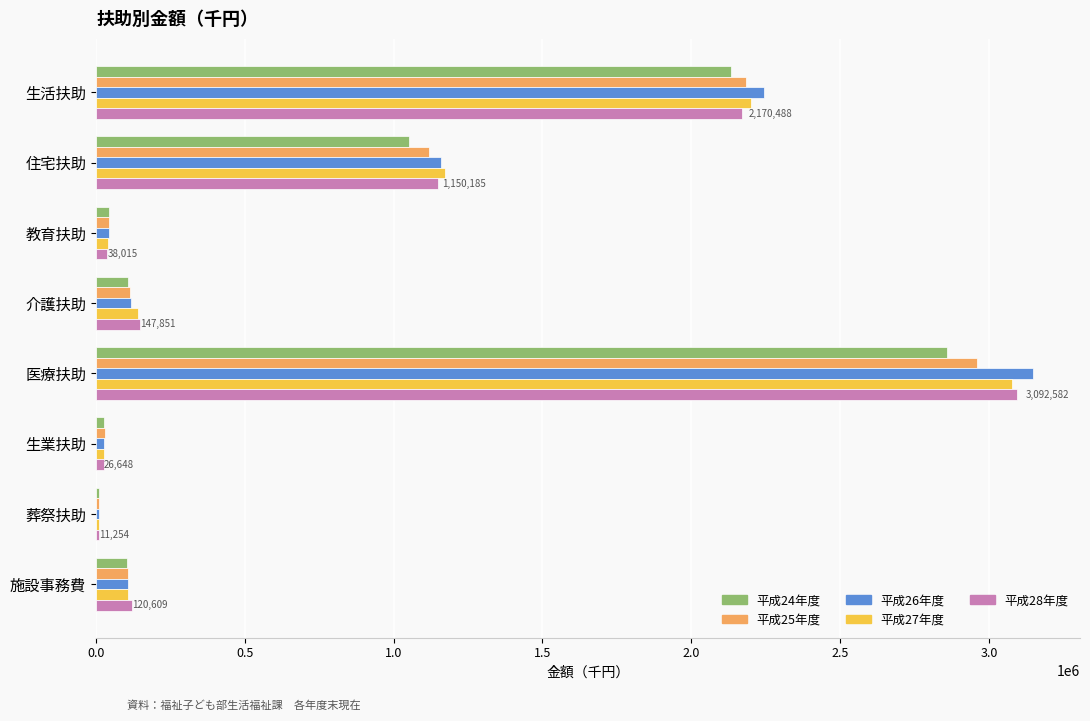

Between 生活扶助 and 住宅扶助, which series saw the biggest shift?

平成26年度